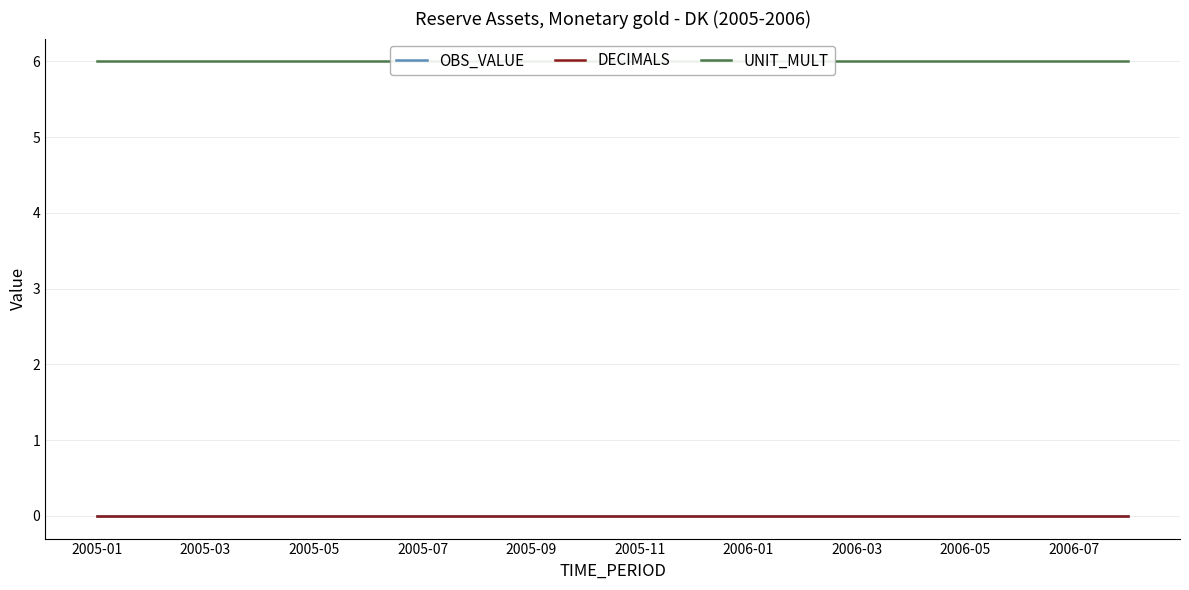

True or false: UNIT_MULT and DECIMALS cross at least once.

False